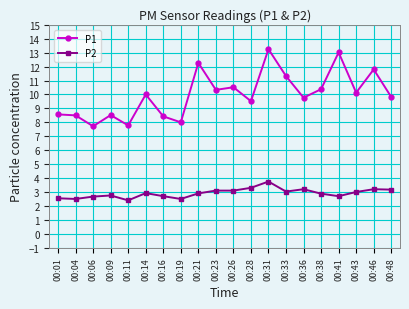

What is the value of the P1 point at the 16th from the left?

10.4